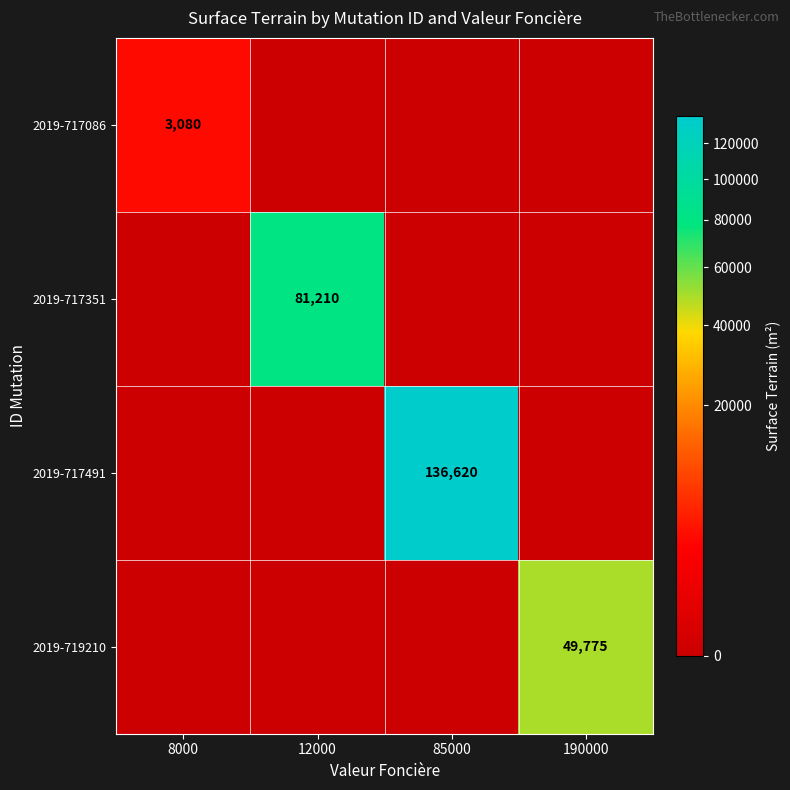

Which has a higher value, 12000 or 190000?

12000